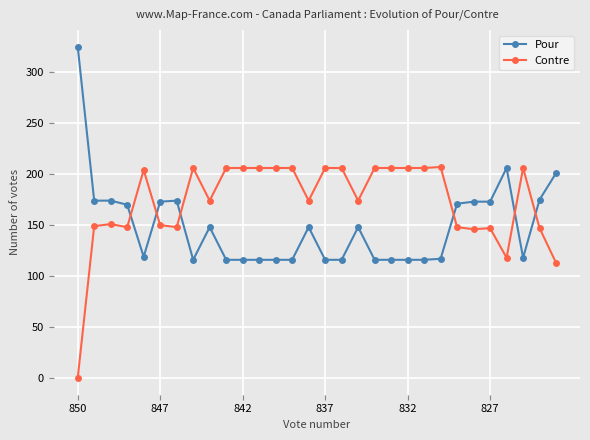

What is the difference between the maximum and minimum values in the Pour series?

209